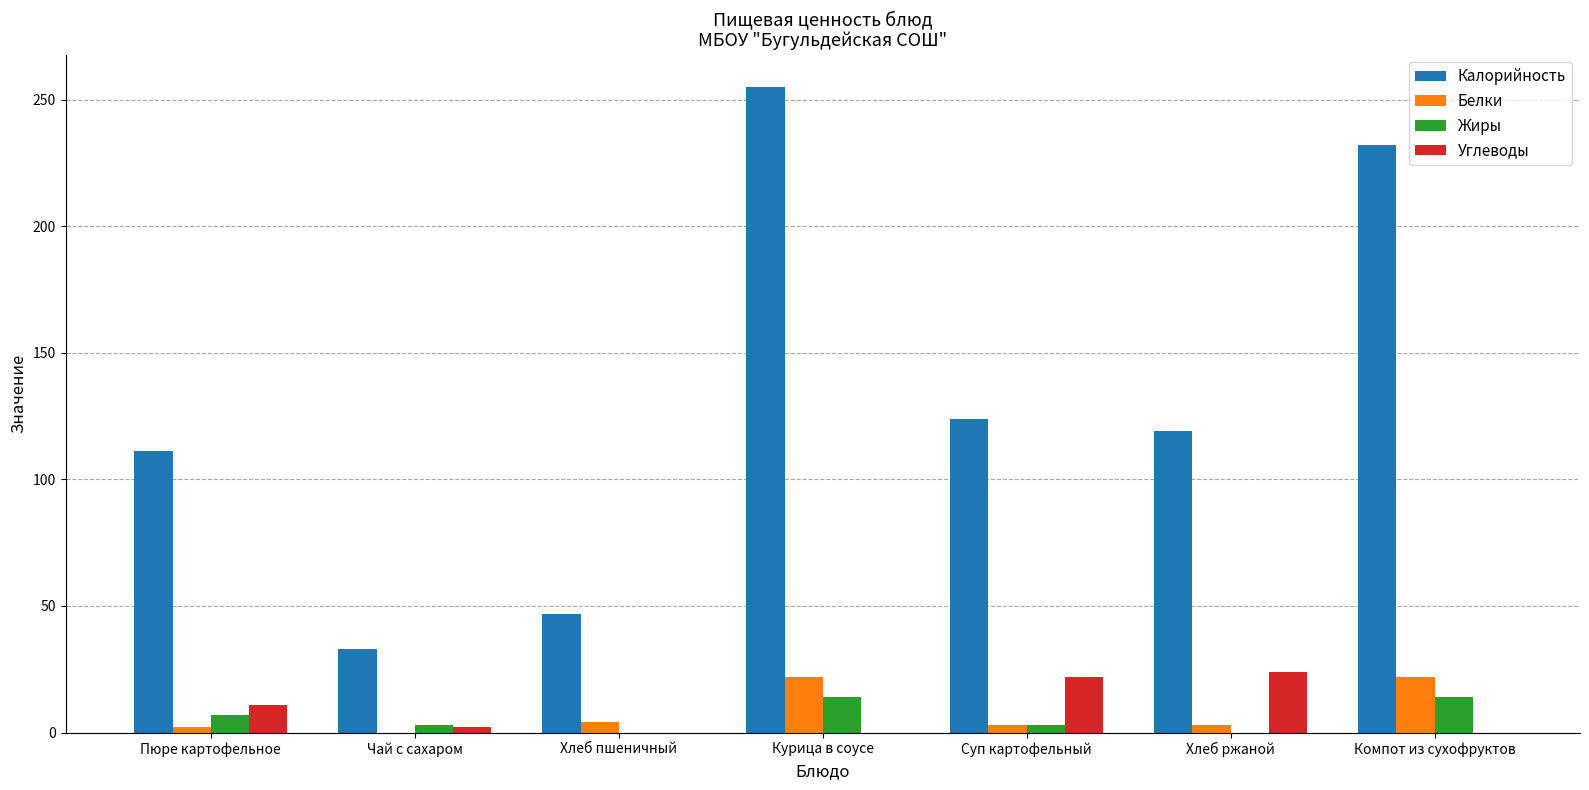

What is the maximum value shown in the chart?

255